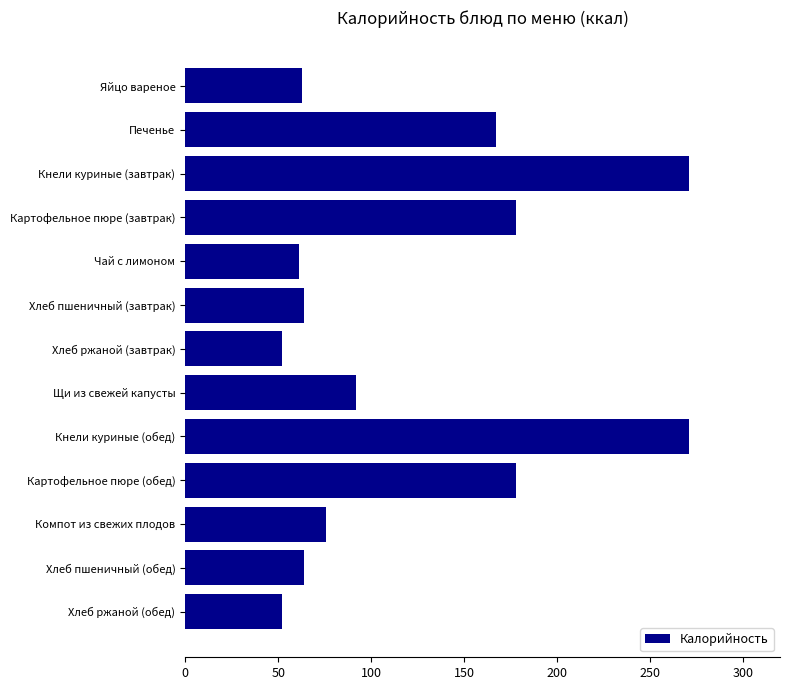

Between Хлеб пшеничный (завтрак) and Хлеб ржаной (обед), which is larger?

Хлеб пшеничный (завтрак)